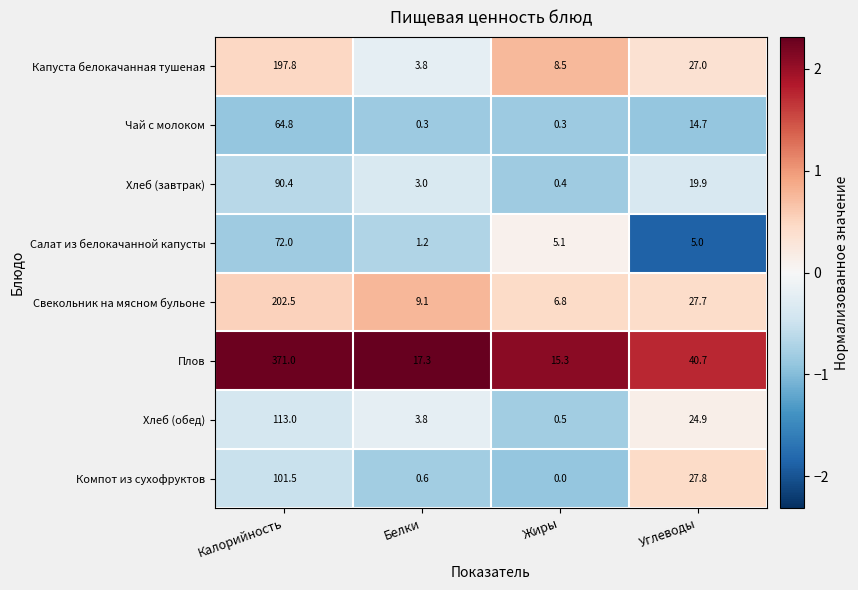

What is the lowest value of the Плов series?

15.3